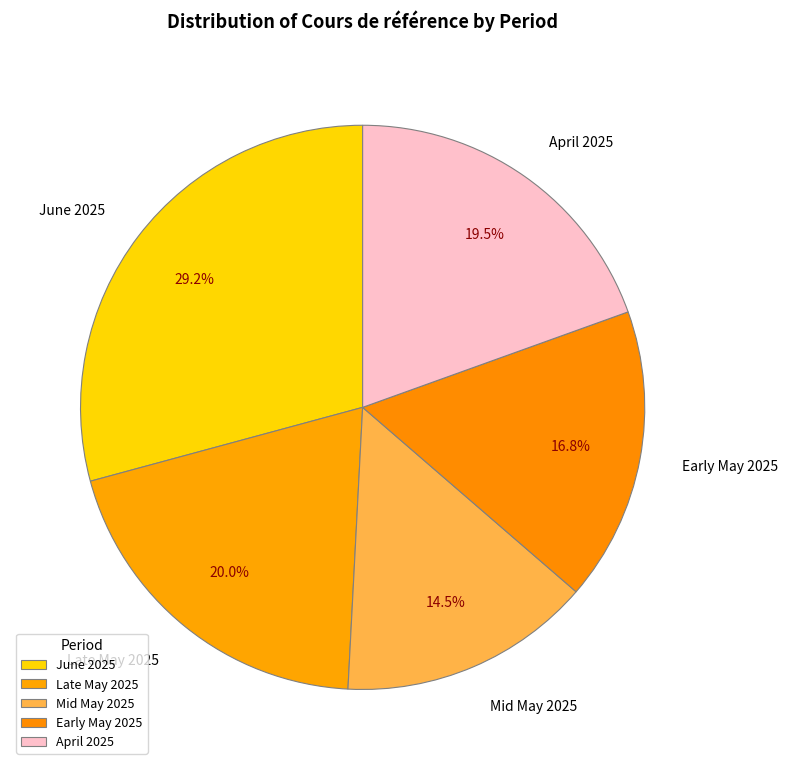

Which slice is the smallest?

Mid May 2025